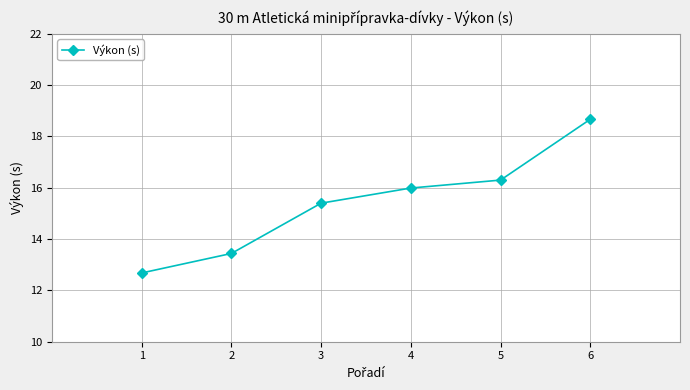

The value at 5 is 5.0. True or false?

False